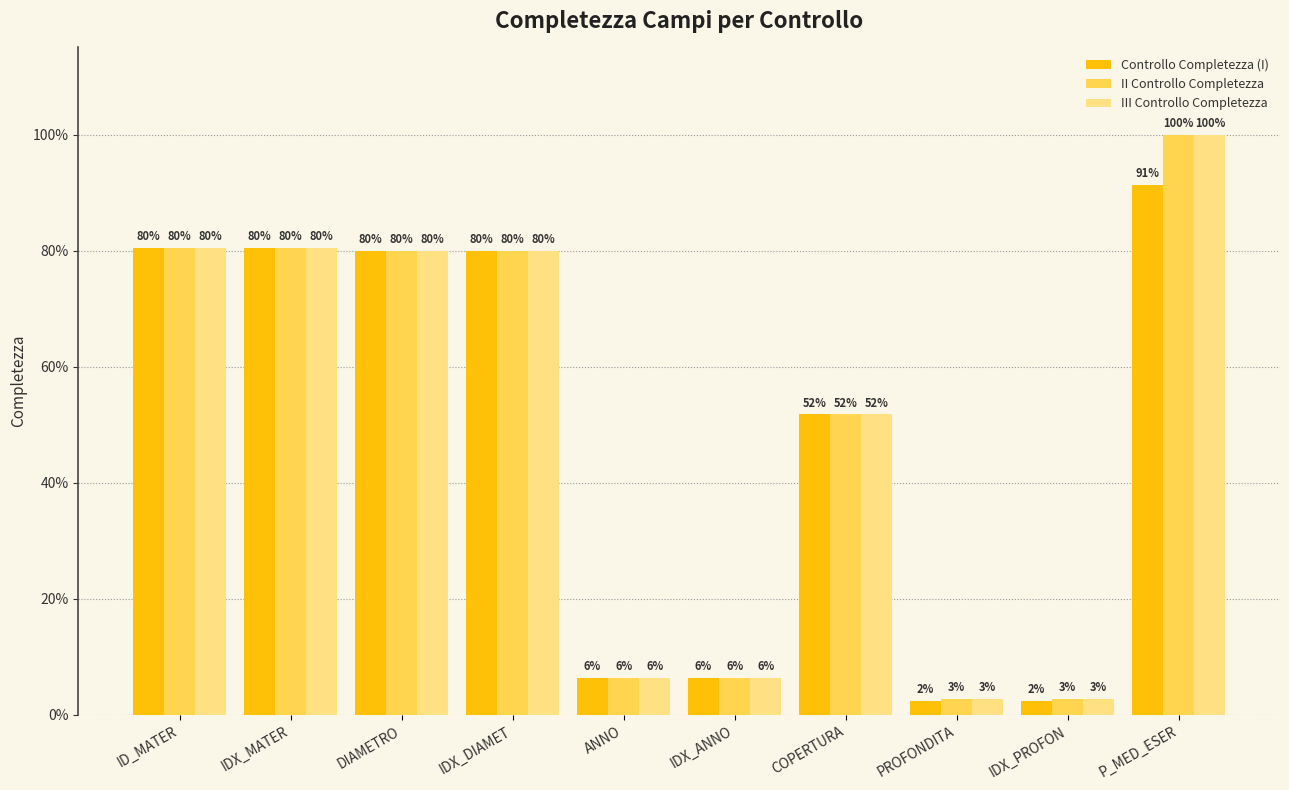

Read the II Controllo Completezza value at COPERTURA.

51.8